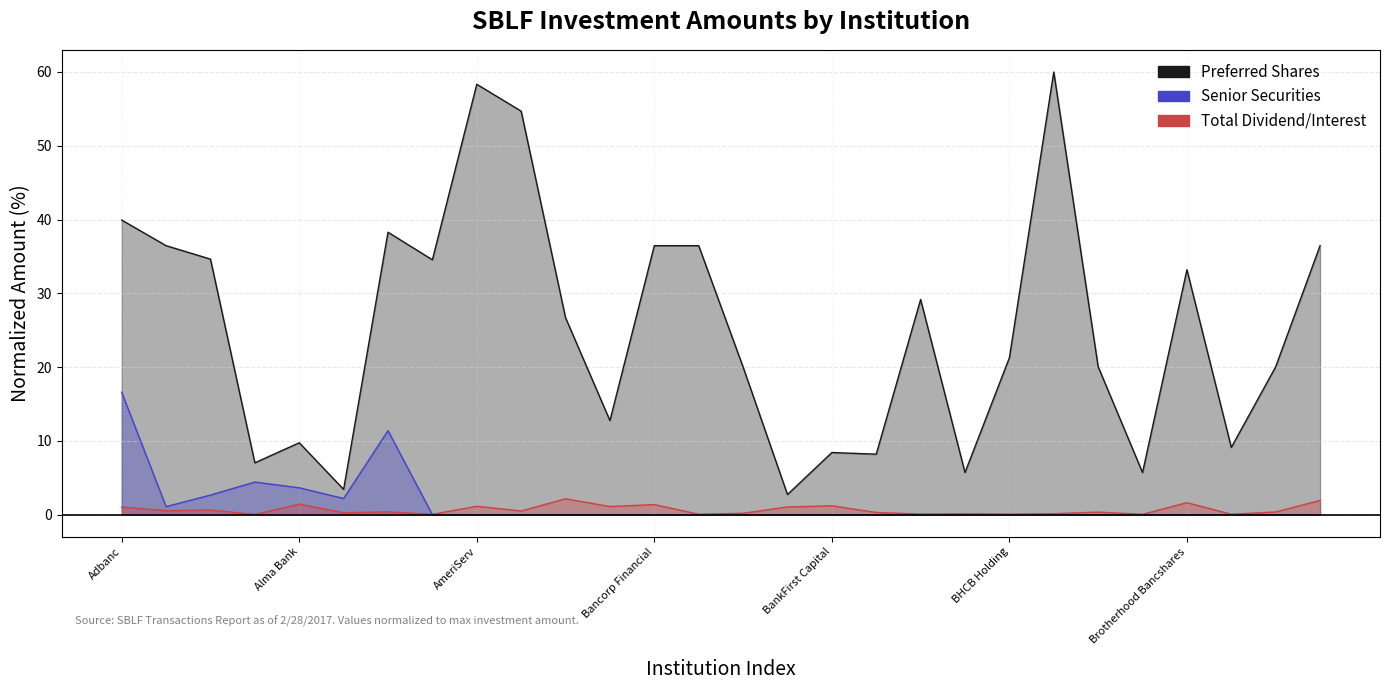

After their last crossing, which series has the higher values: Total Dividend/Interest or Senior Securities?

Total Dividend/Interest